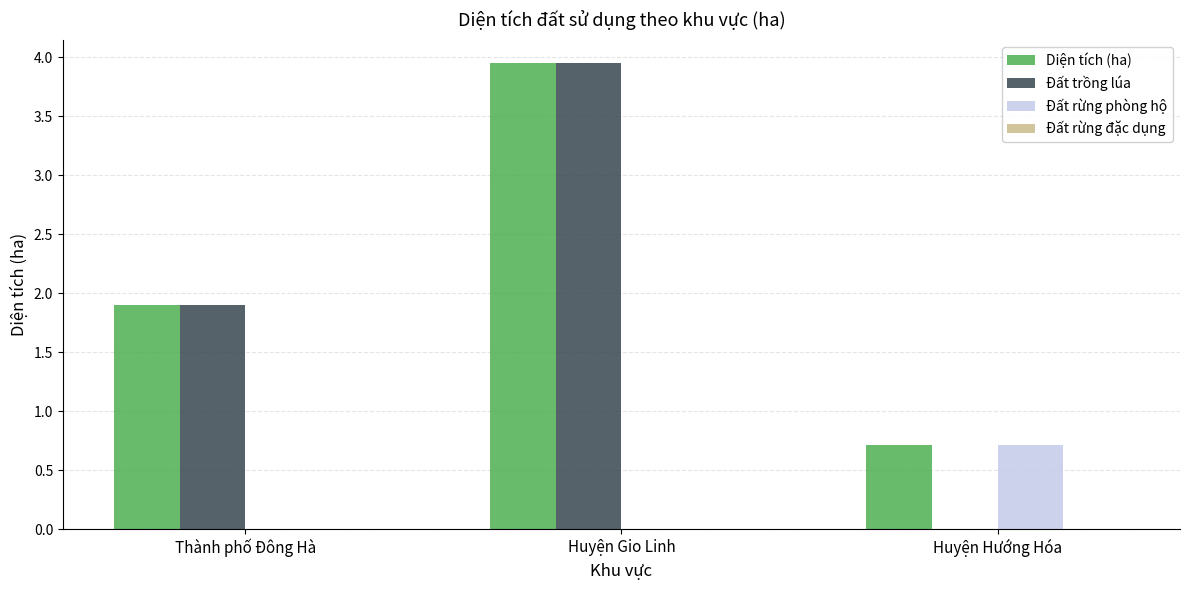

Between Huyện Gio Linh and Huyện Hướng Hóa, which series saw the biggest shift?

Đất trồng lúa